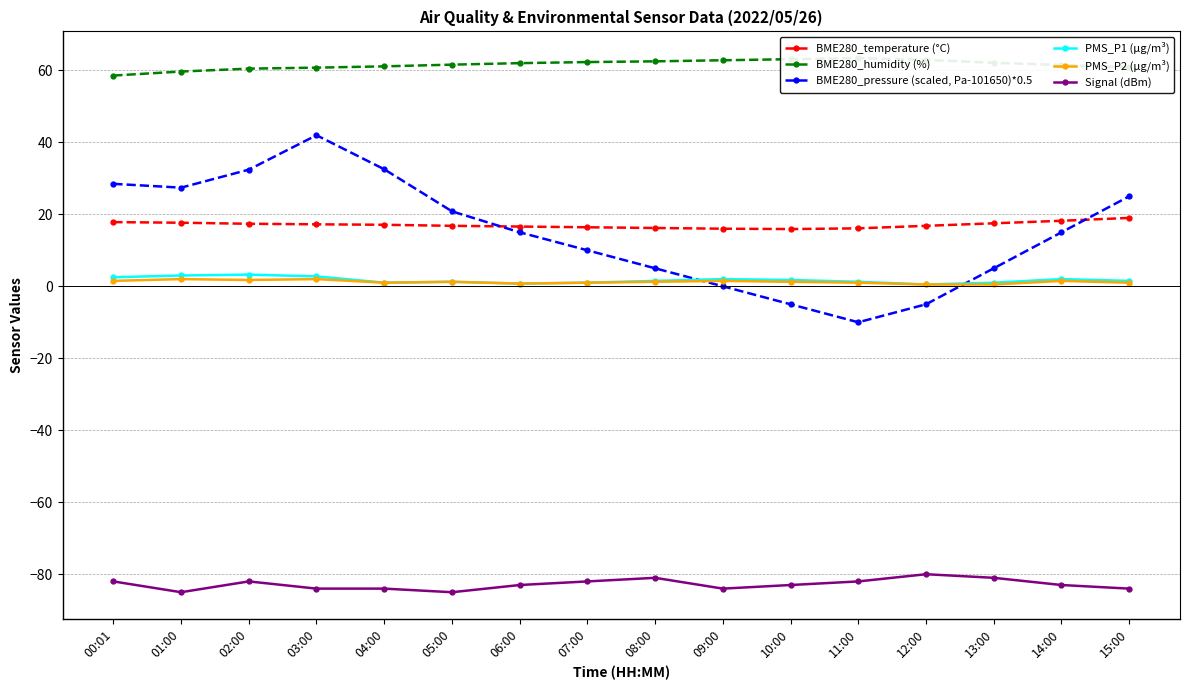

What are all the series names shown in the legend?

BME280_temperature (°C), BME280_humidity (%), BME280_pressure (scaled, Pa-101650)*0.5, PMS_P1 (µg/m³), PMS_P2 (µg/m³), Signal (dBm)